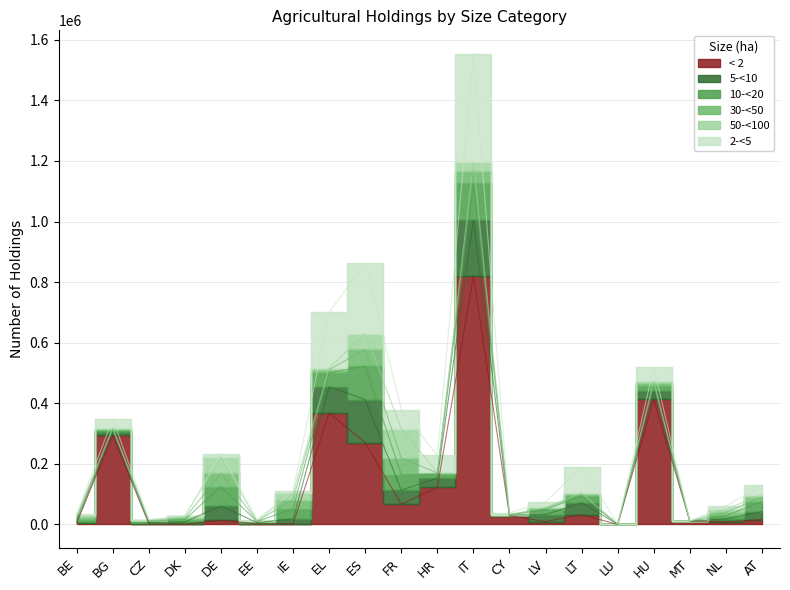

Where is < 2 nearest to the value 409780?

HU